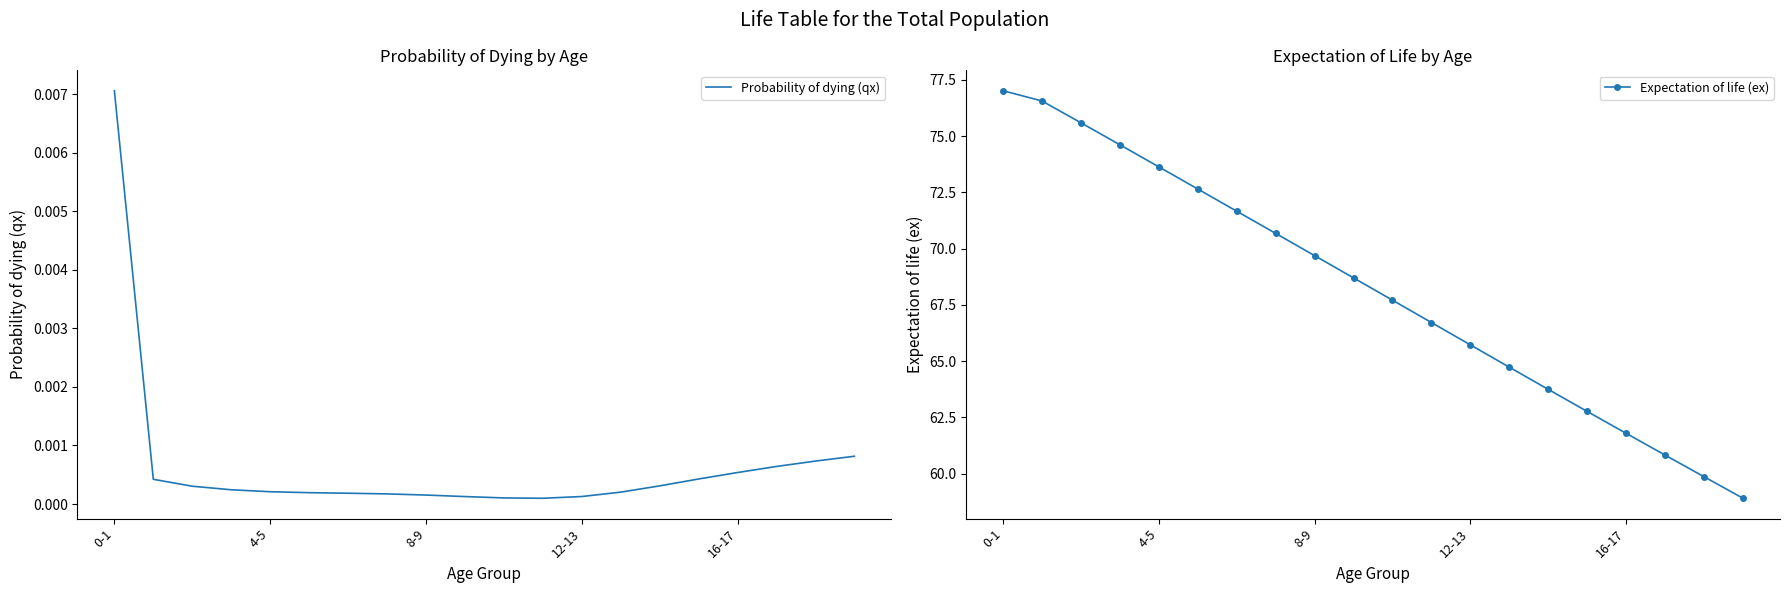

What is the label of the 5th point from the right?

15